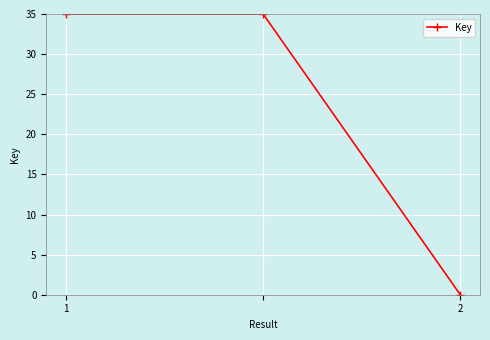

What is the sum of all values?

70